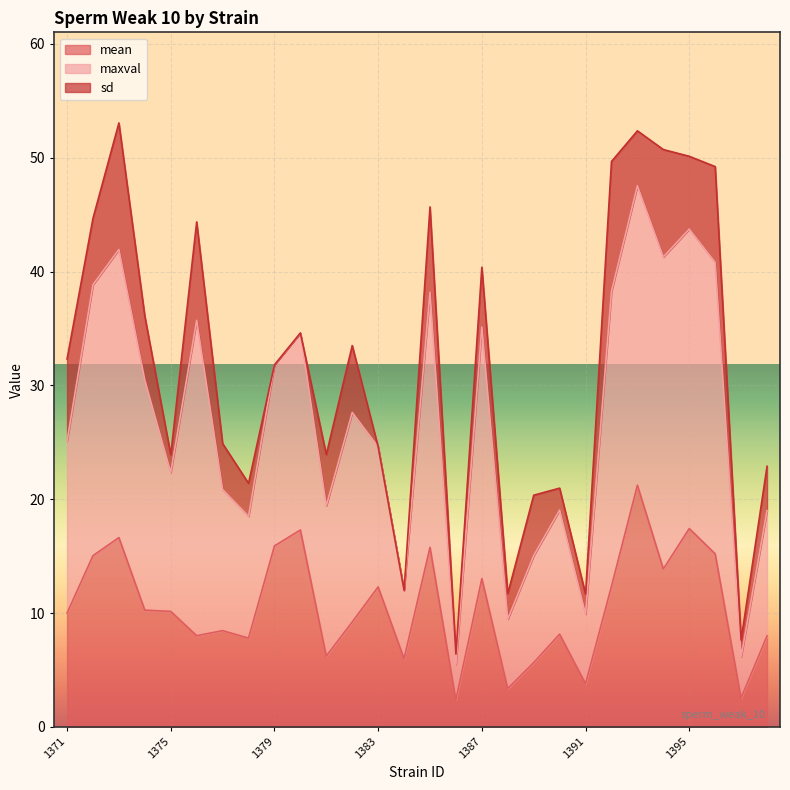

Does the chart display data point markers on the line(s)?

No